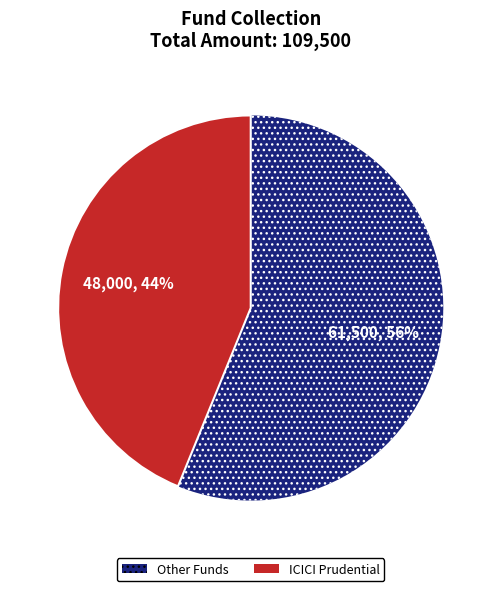

To the nearest percent, what is the average slice percentage?

50%